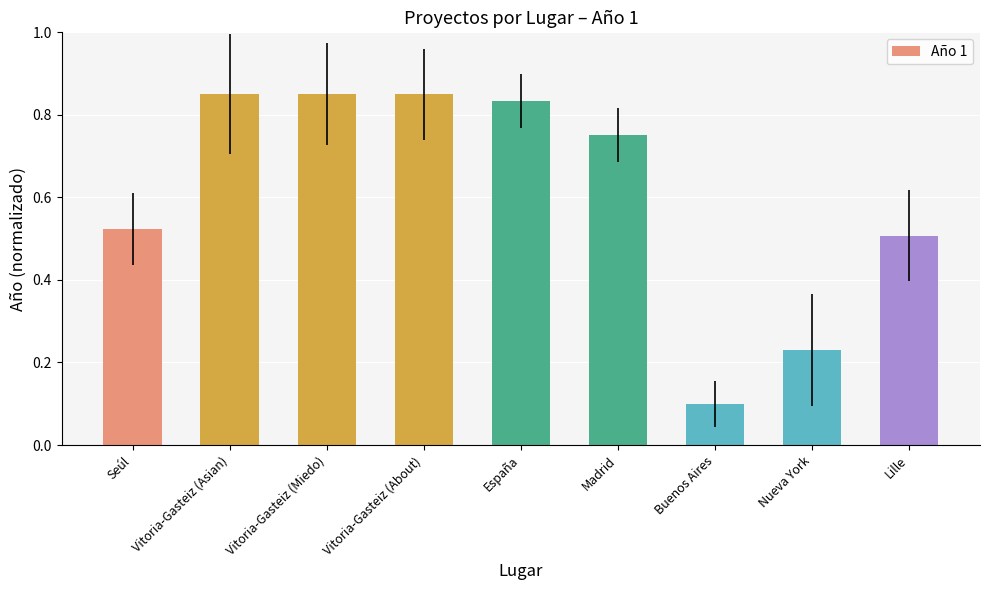

Which has a higher value, Seúl or Madrid?

Madrid